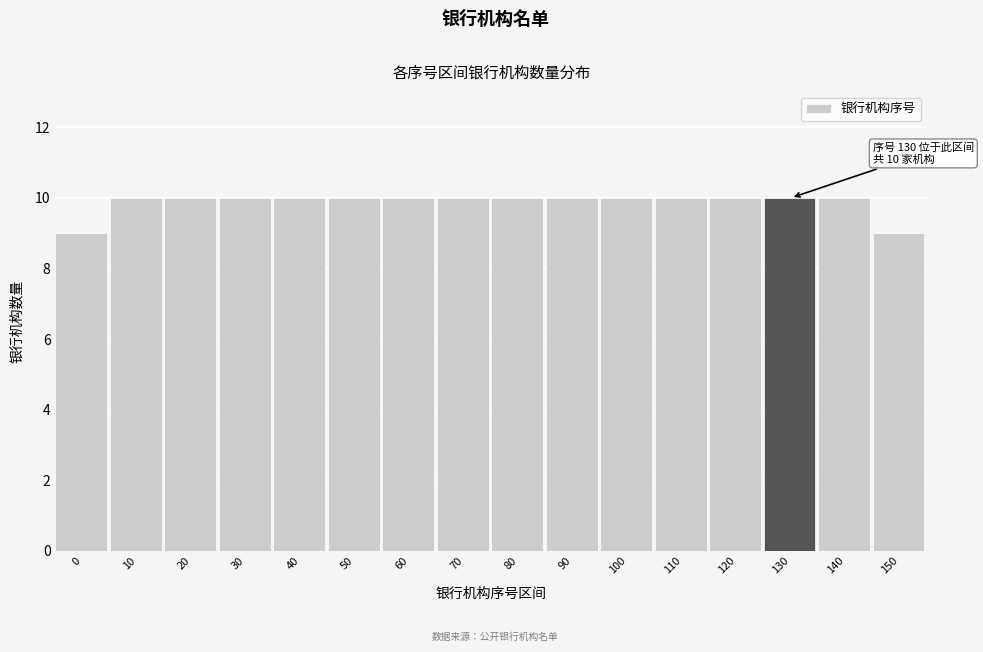

Reading left to right, list all the values displayed in this chart.

0=9	10=10	20=10	30=10	40=10	50=10	60=10	70=10	80=10	90=10	100=10	110=10	120=10	130=10	140=10	150=9